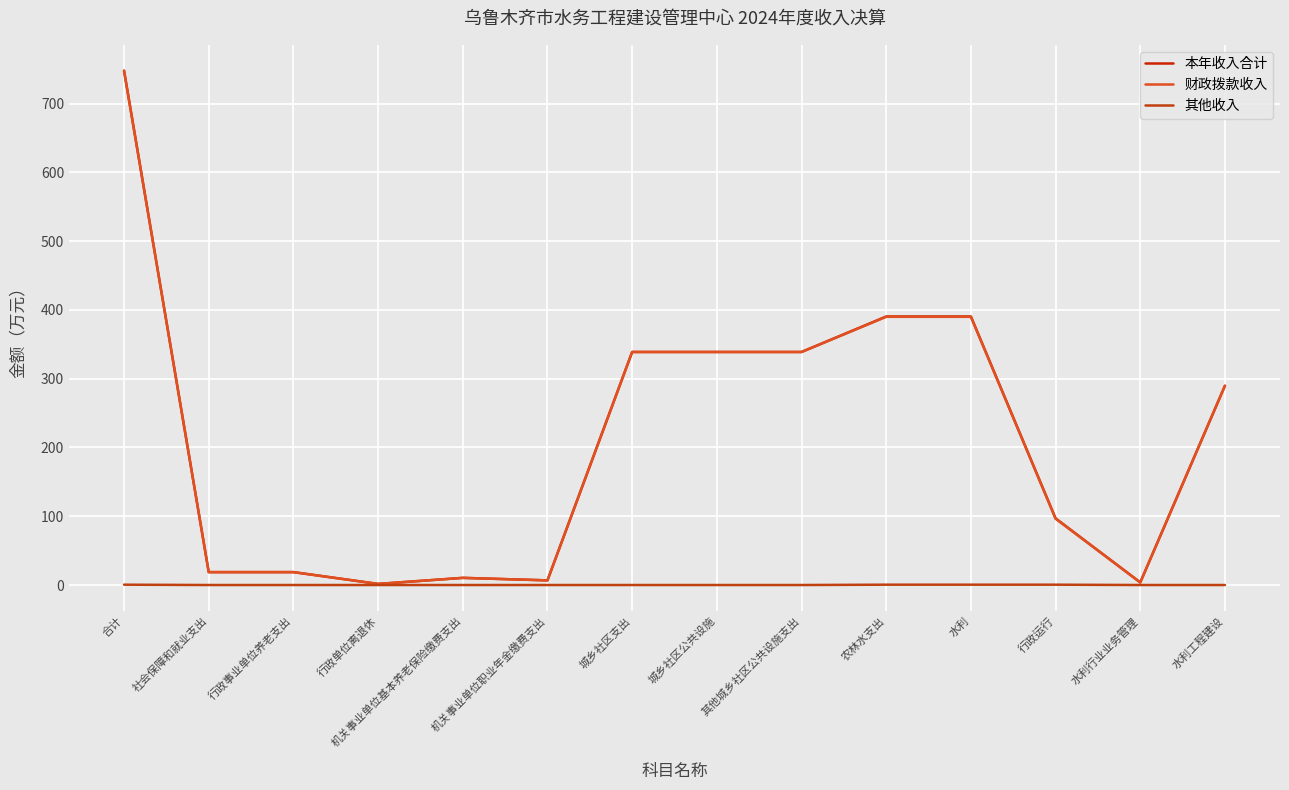

What is the maximum value for 其他收入?

0.5